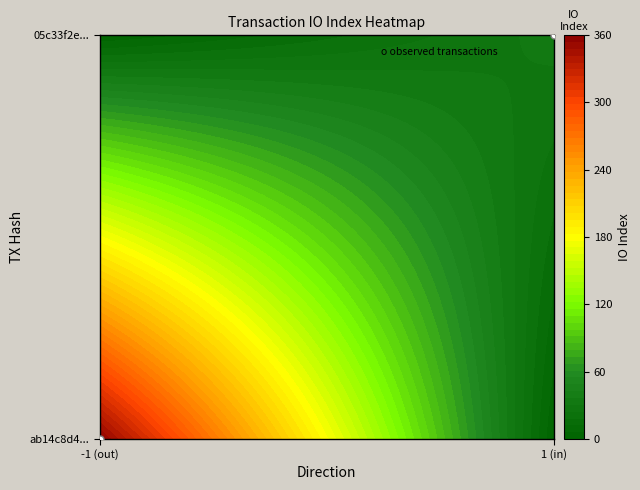

Count the number of categories in the chart.

2